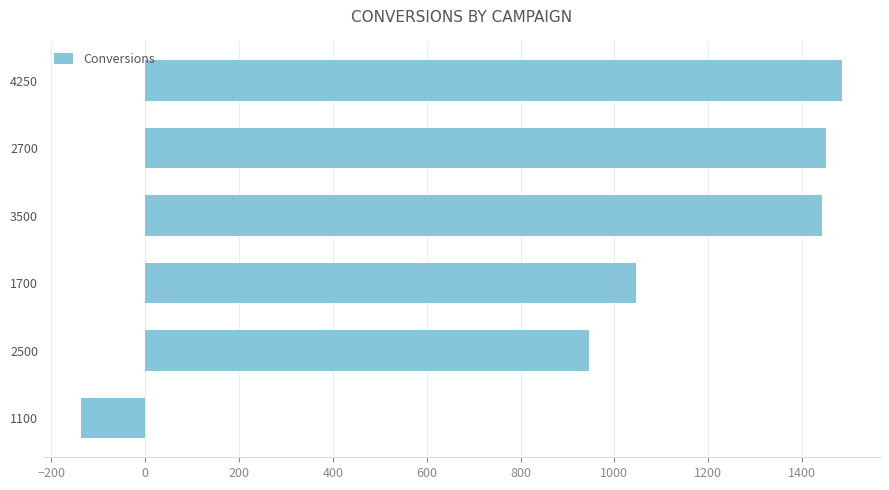

What is the change in value from 1700 to 3500?

+395